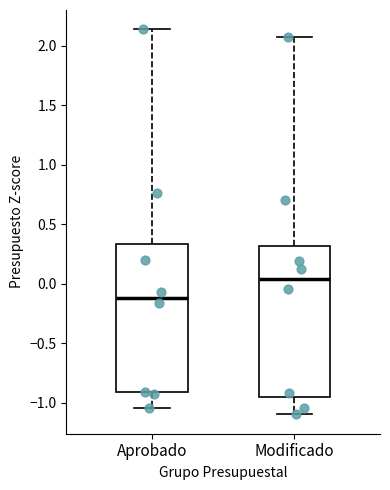

Reading left to right, read every box against the y-axis: the position of its median line, the range the box covers, and the ends of its whiskers. The values are not printed on the chart, so give them approximately, as read against the axis.

Aprobado: median -0.10, box -0.90 to 0.35, whiskers -1.05 to 2.15
Modificado: median 0.05, box -0.95 to 0.30, whiskers -1.10 to 2.10